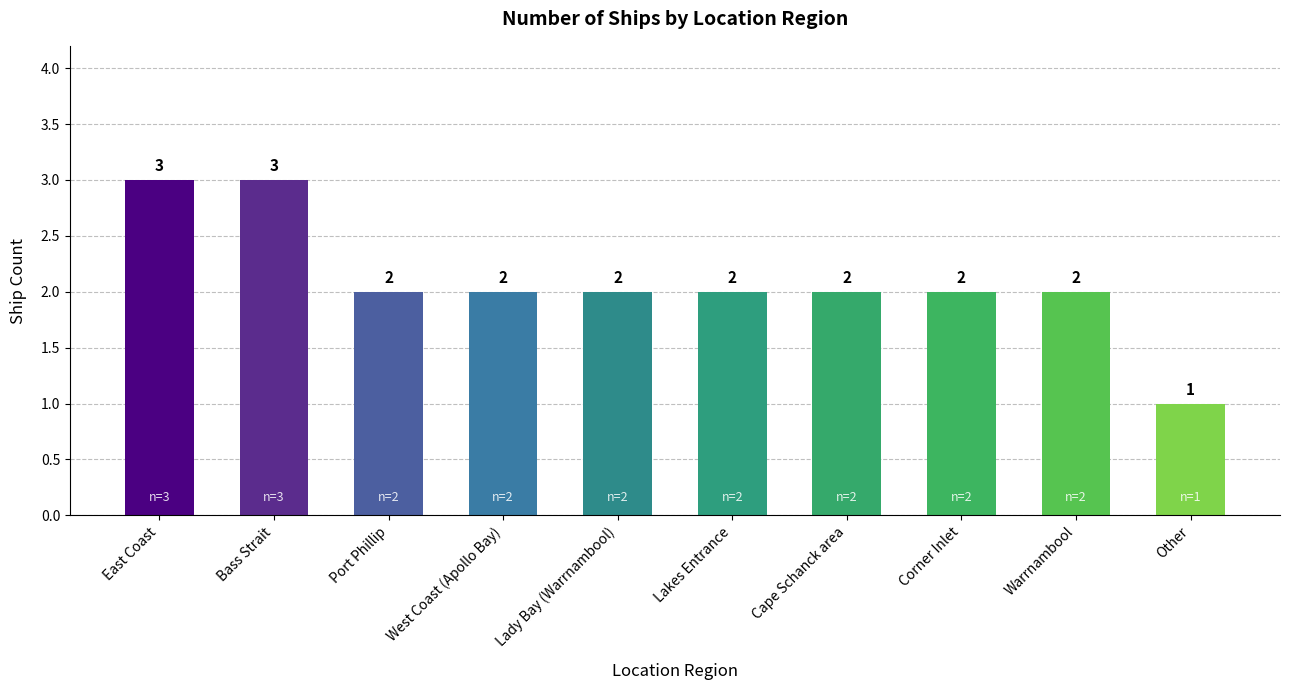

How many data points does each series have?

10